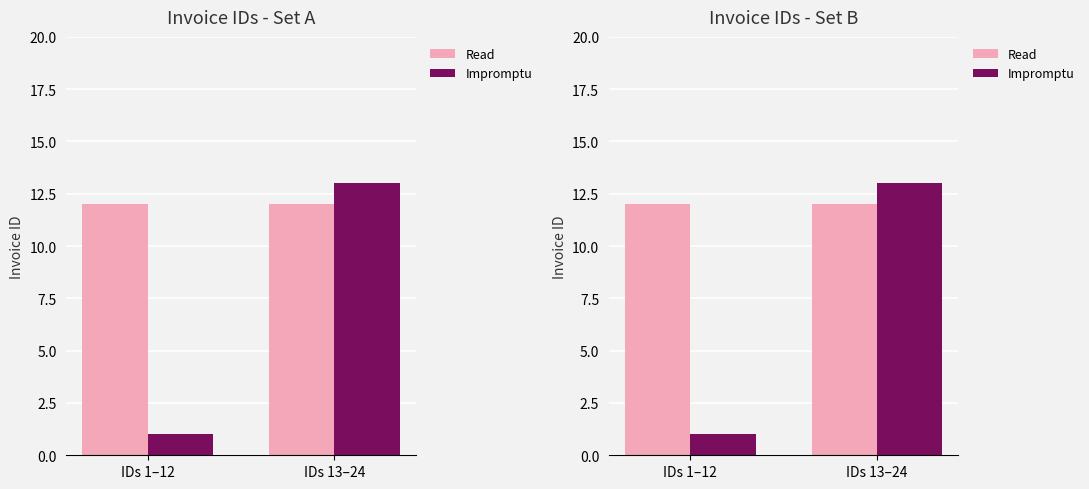

List the labels in order of Read value, largest first.

IDs 1–12, IDs 13–24